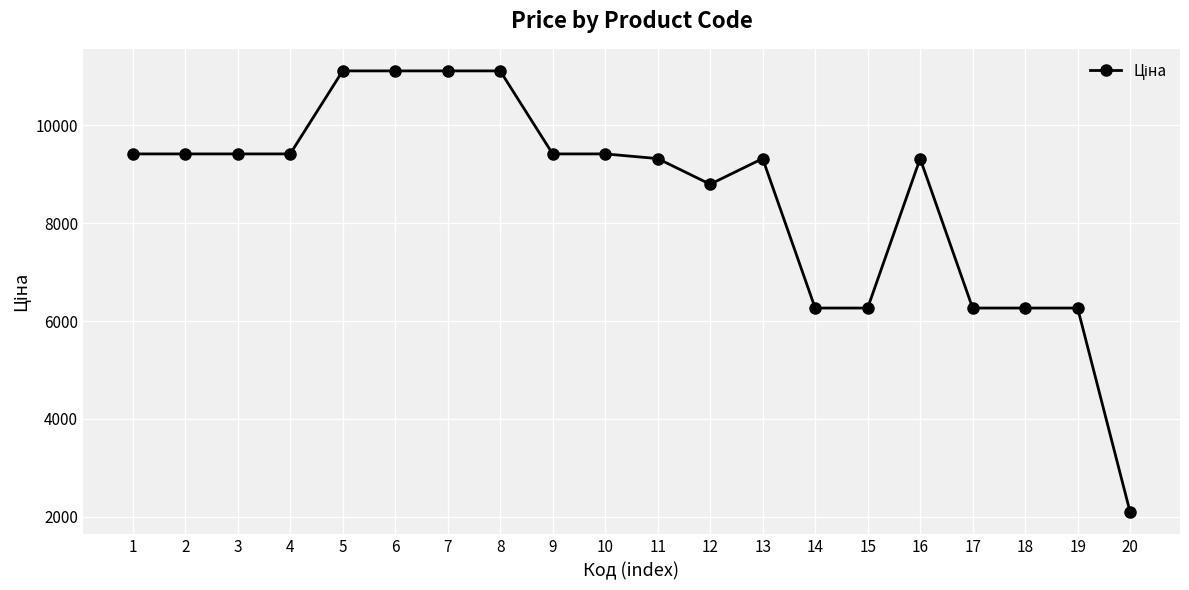

Count the number of values greater than 9416.

10